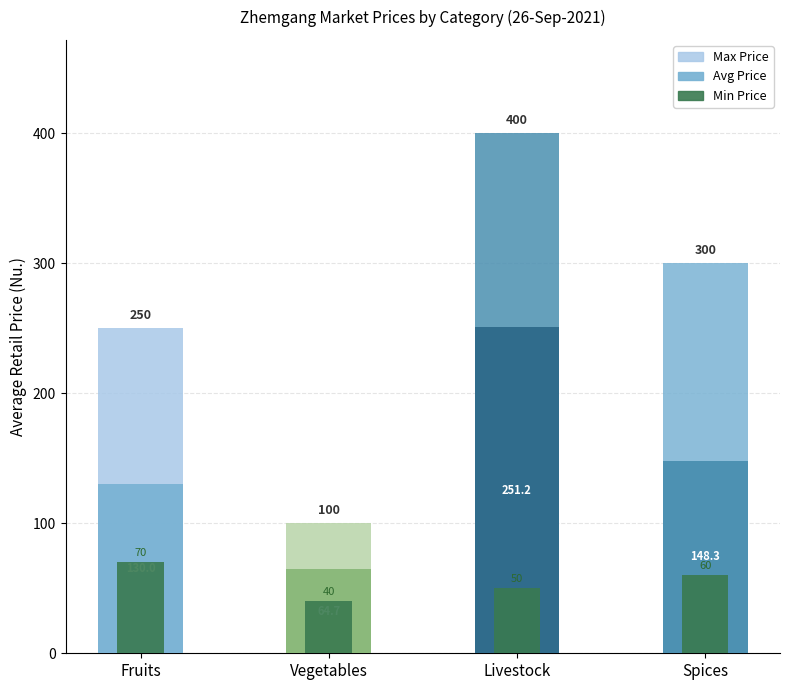

At which label does Avg Price reach its minimum?

Vegetables